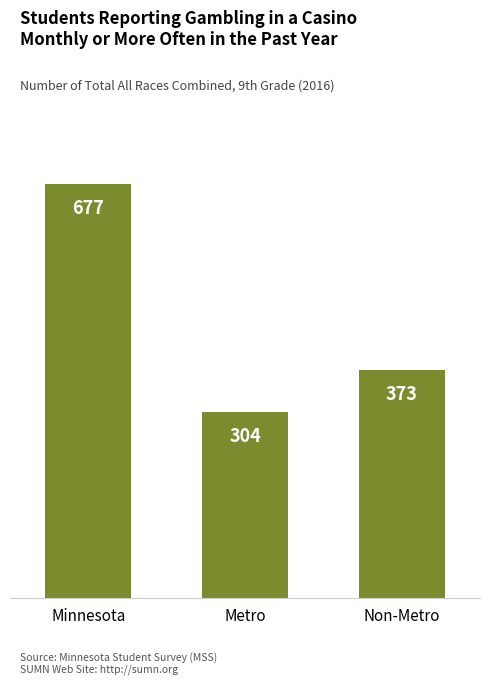

What is the sum of the values at Minnesota and Non-Metro?

1050